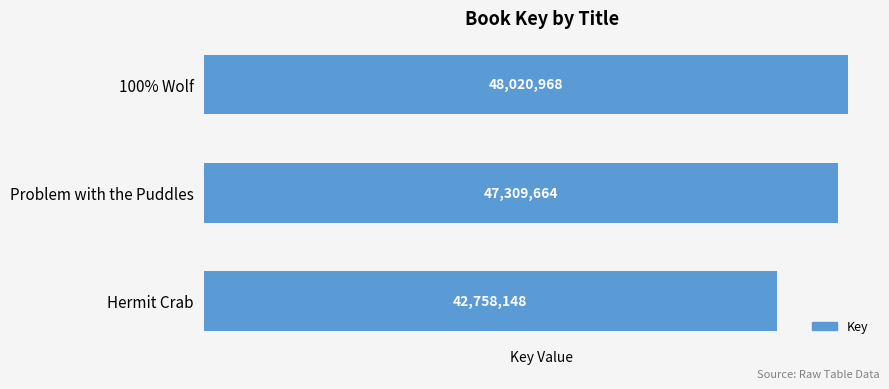

Reading top to bottom, extract all data points from this chart.

100% Wolf=48020968	Problem with the Puddles=47309664	Hermit Crab=42758148